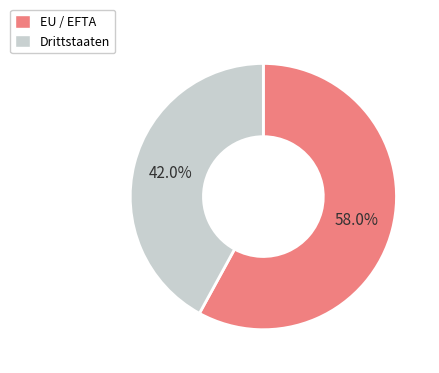

Does Drittstaaten account for over 50% of the chart?

No